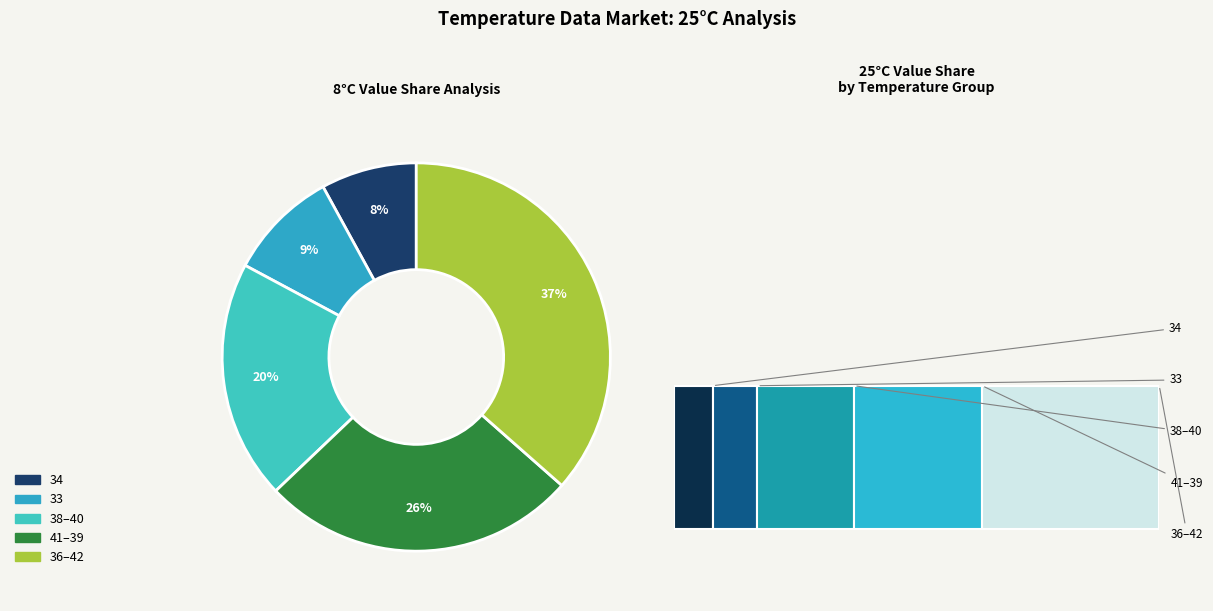

Between 41 and 36, which is larger?

36